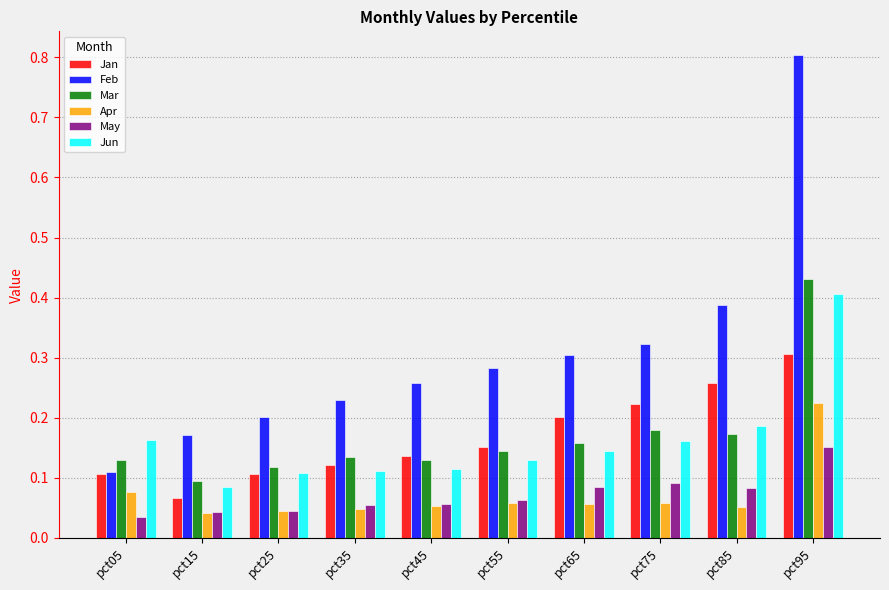

At how many categories does at least one series exceed 0?

10